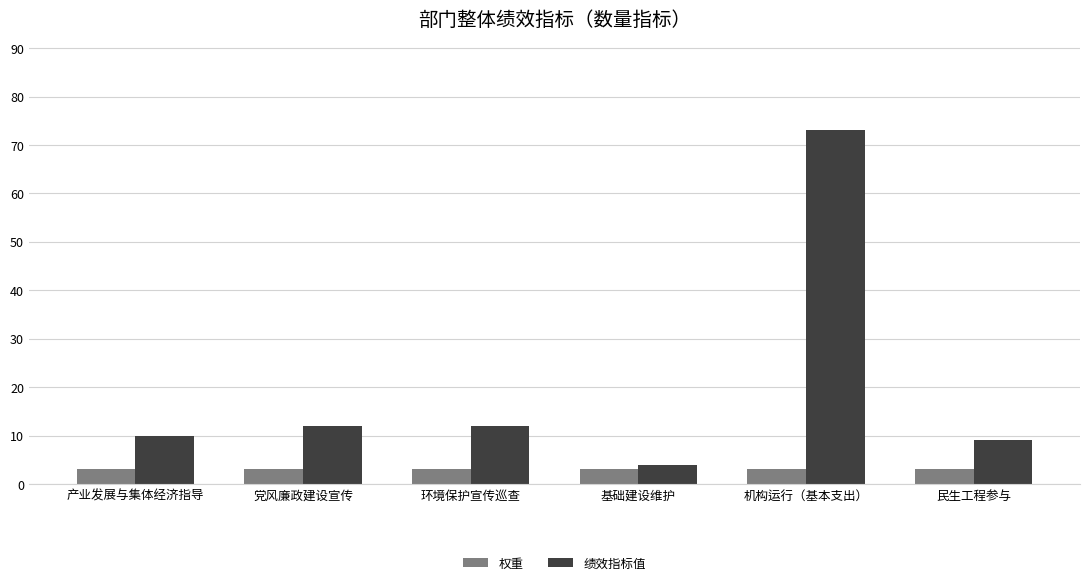

What is the greatest value displayed?

73